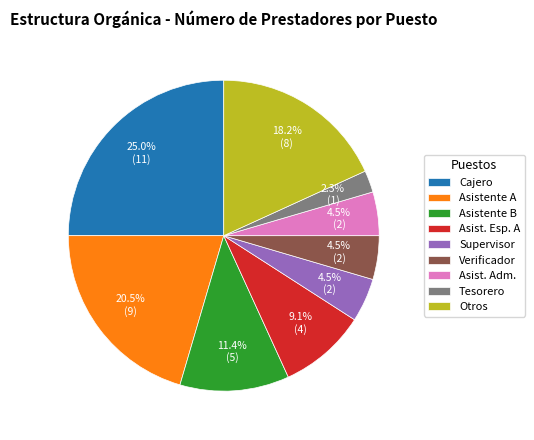

What portion of the pie excludes Asistente B?

88.6%